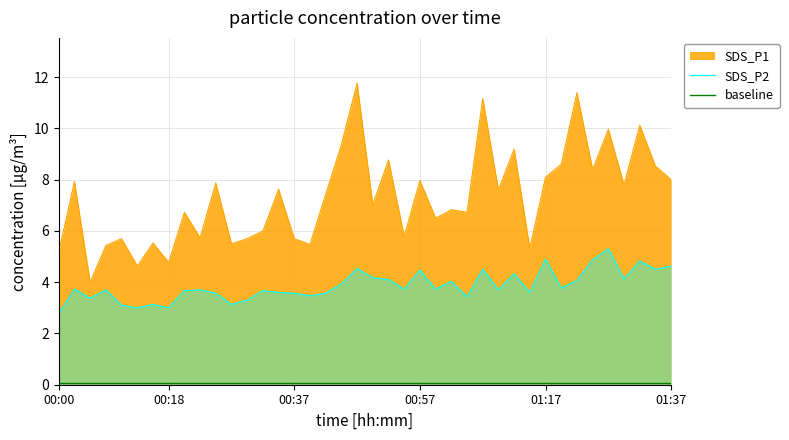

What is the difference between the maximum and minimum values in the SDS_P2 series?

2.5